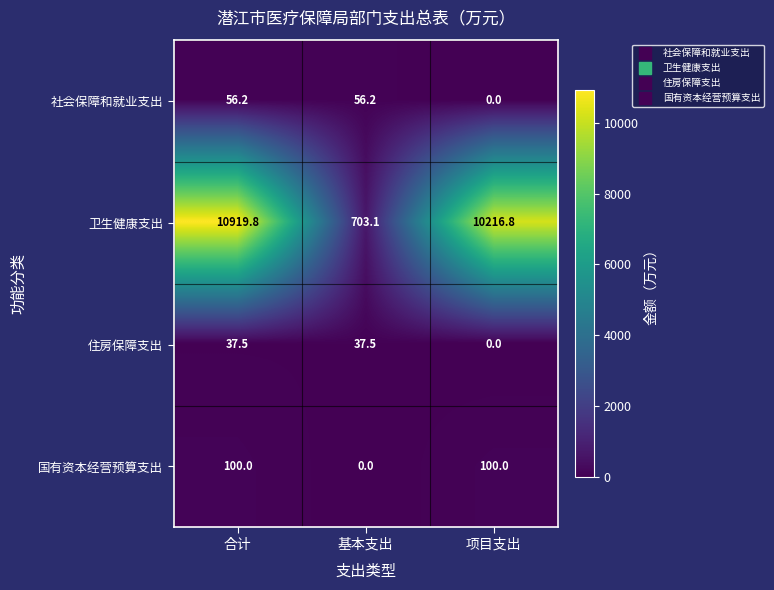

Where is 卫生健康支出 nearest to the value 5811?

项目支出